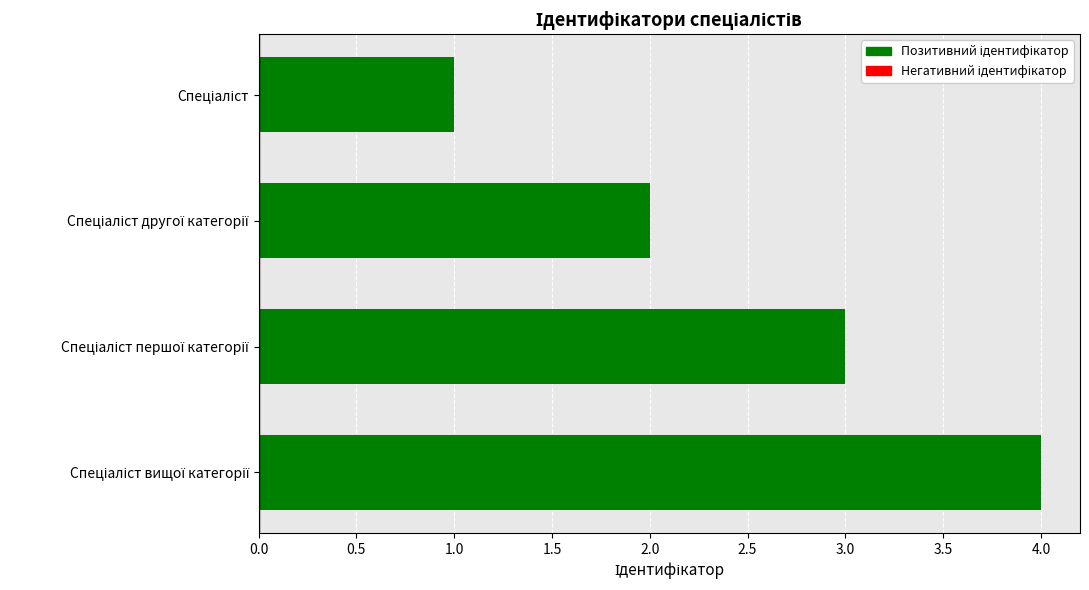

What is the sum of all values?

10